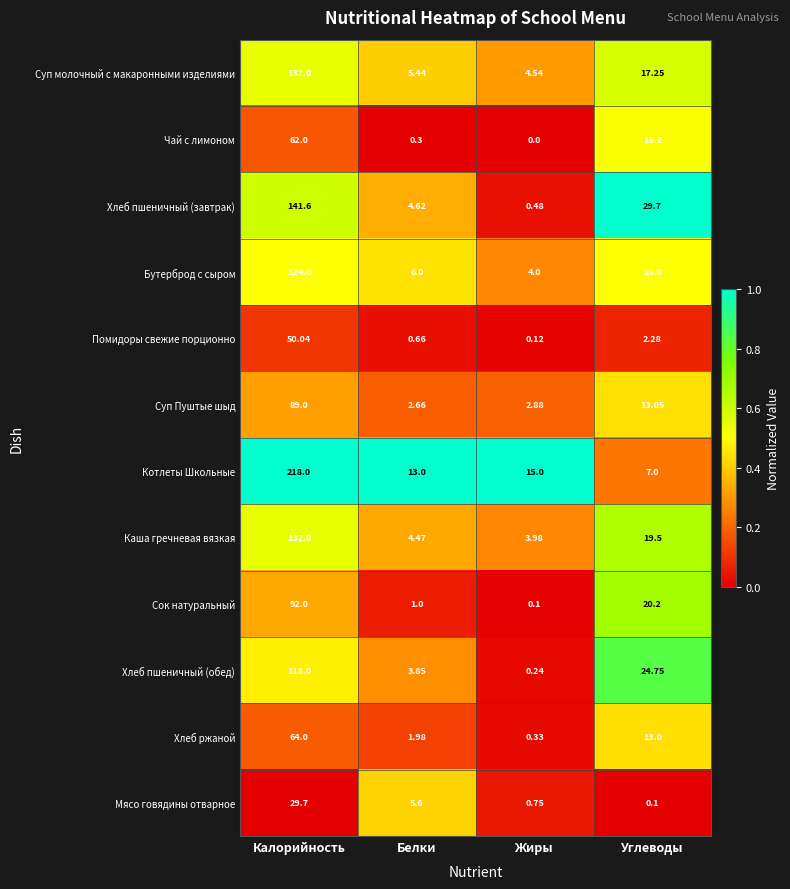

Which series has the widest spread of values?

Котлеты Школьные